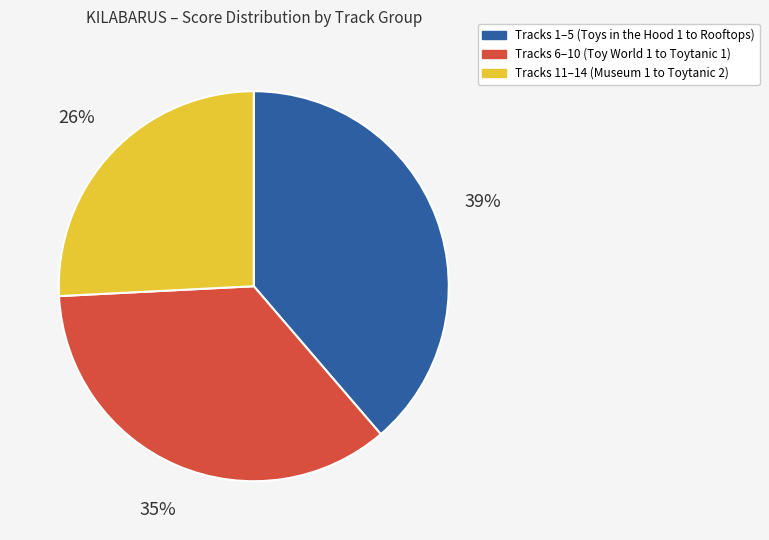

How many segments does this pie chart have?

3